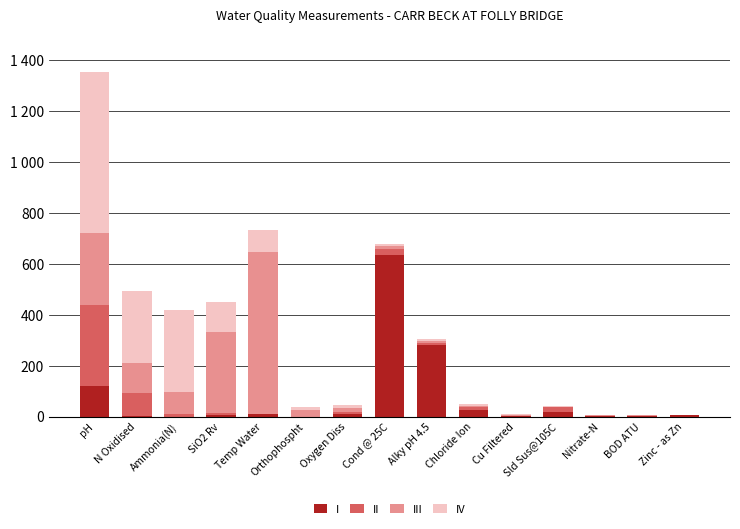

What are all the series names shown in the legend?

I, II, III, IV